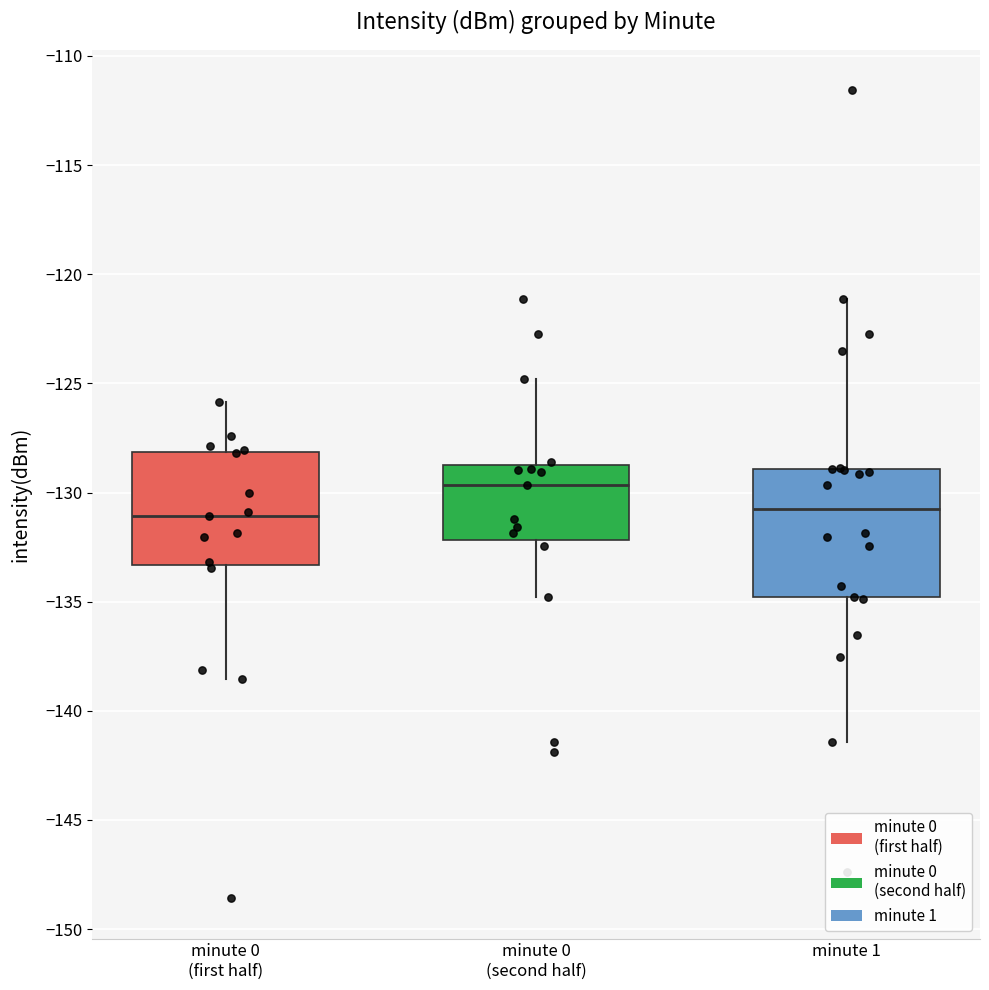

Reading left to right, transcribe this box plot: for each box, give where its median line is, the range the box spans, and where its two whiskers end, as read against the y-axis. The values are not printed on the chart, so give them approximately, as read against the axis.

minute 0 (first half): median -131.0, box -133.5 to -128.0, whiskers -138.5 to -126.0
minute 0 (second half): median -129.5, box -132.0 to -129.0, whiskers -135.0 to -125.0
minute 1: median -131.0, box -135.0 to -129.0, whiskers -141.5 to -121.0